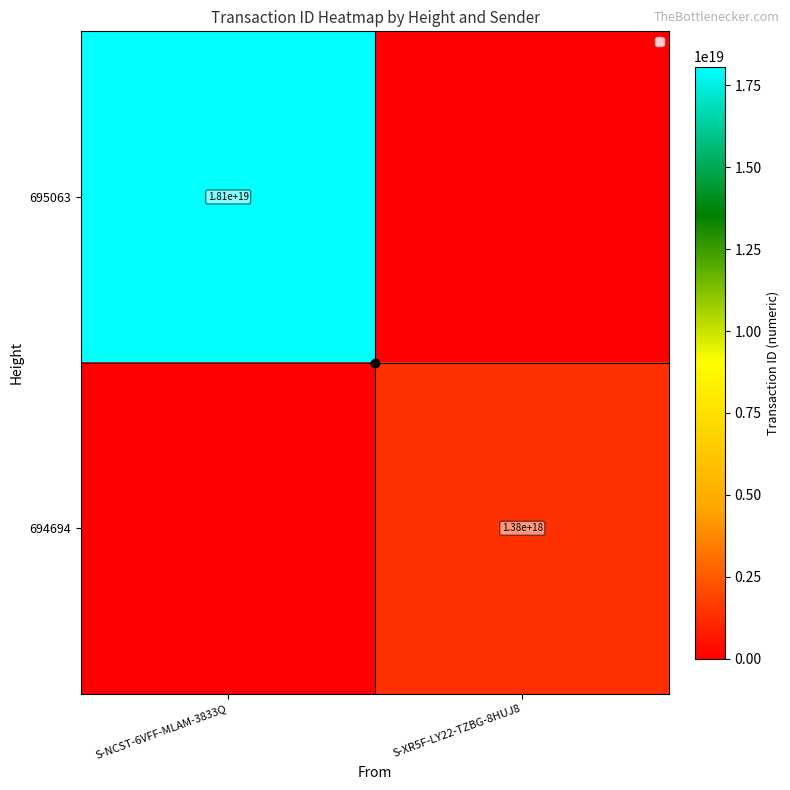

True or false: 695063 has a value of 18100000000000000000 at S-NCST-6VFF-MLAM-3833Q.

True